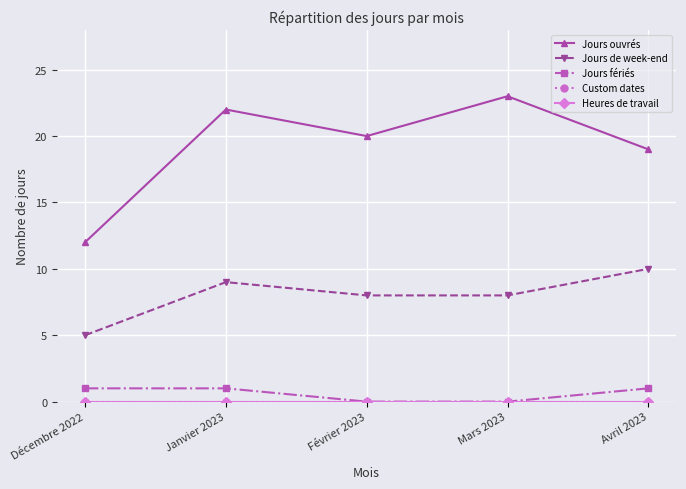

In Jours ouvrés, how many points are higher than both neighbors (excluding endpoints)?

2